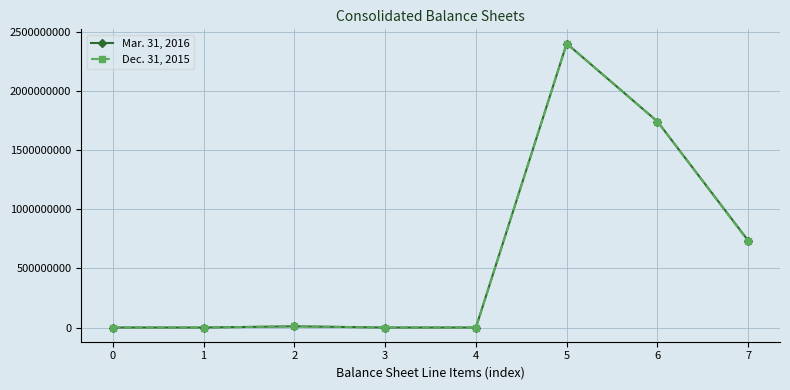

Is it true that Dec. 31, 2015 equals 1 at 4?

True